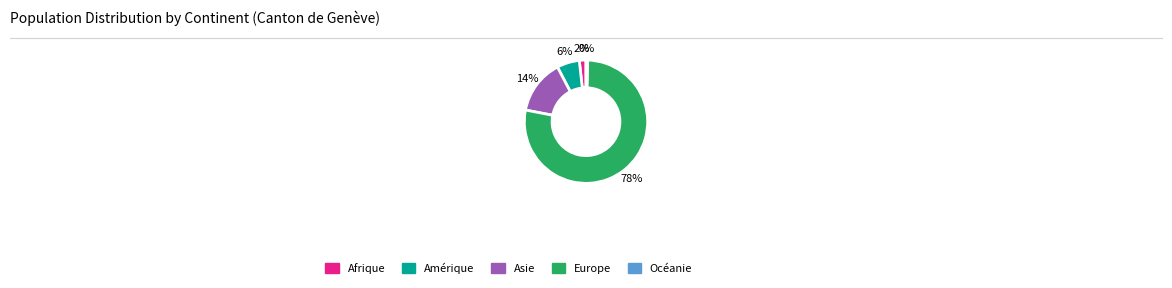

Between Afrique and Europe, which is larger?

Europe